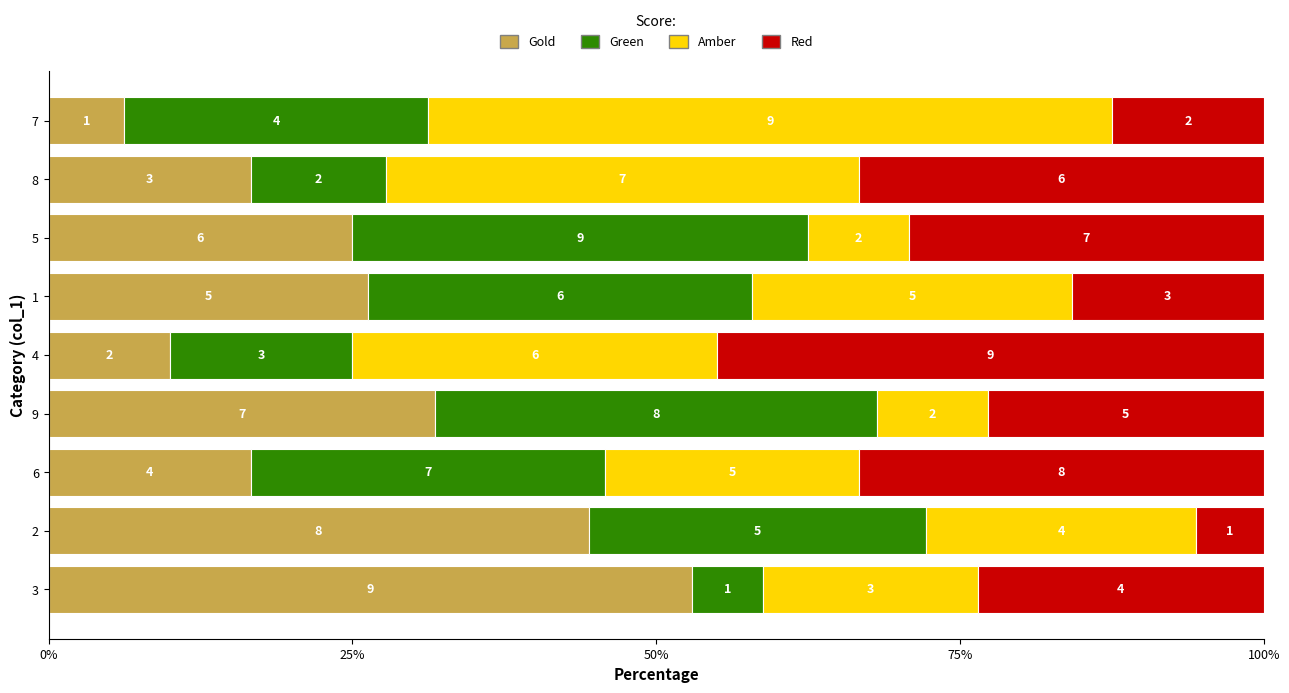

What are all the series names shown in the legend?

Gold, Green, Amber, Red